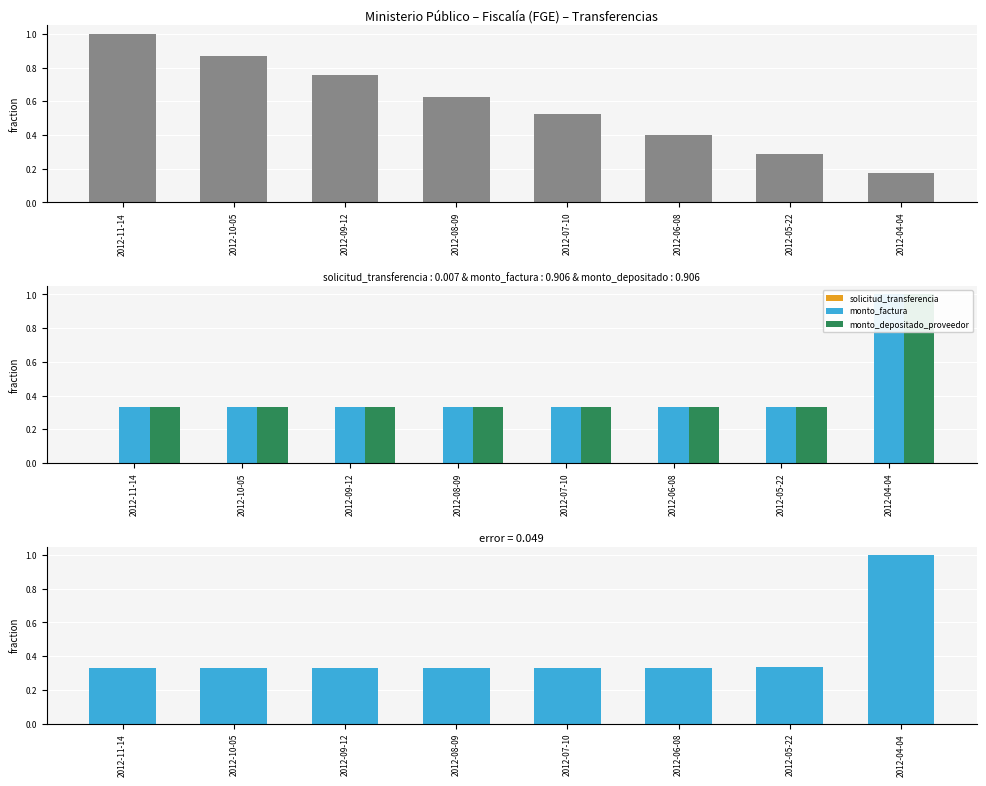

How many bars are there in total?

32